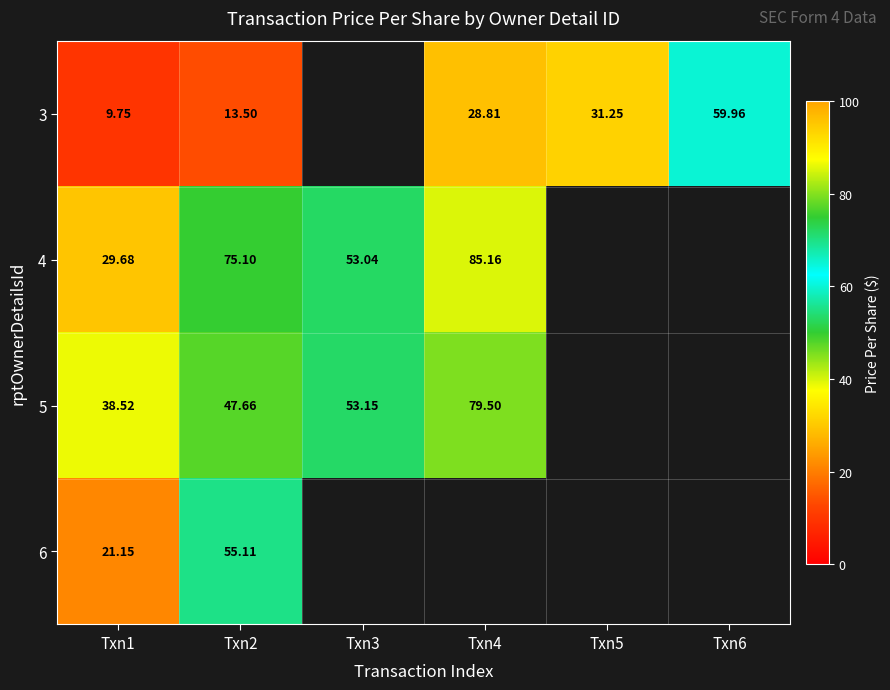

Where is 3 nearest to the value 34?

Txn5